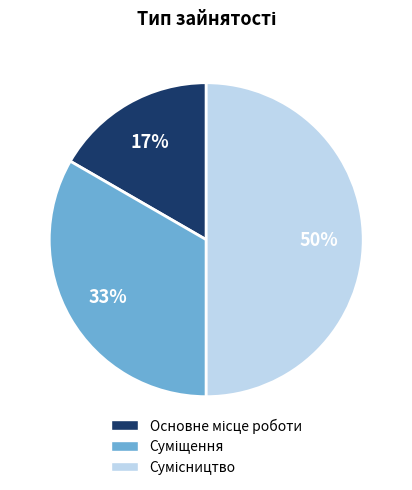

To the nearest percent, what is the difference between the largest and smallest slice percentages?

33%